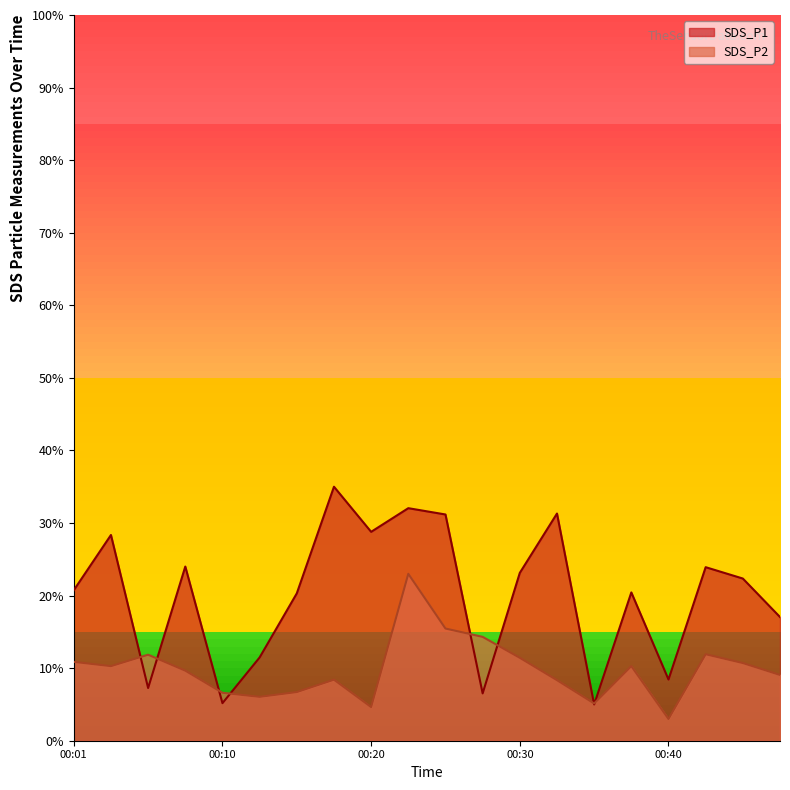

Does the chart display data point markers on the line(s)?

No